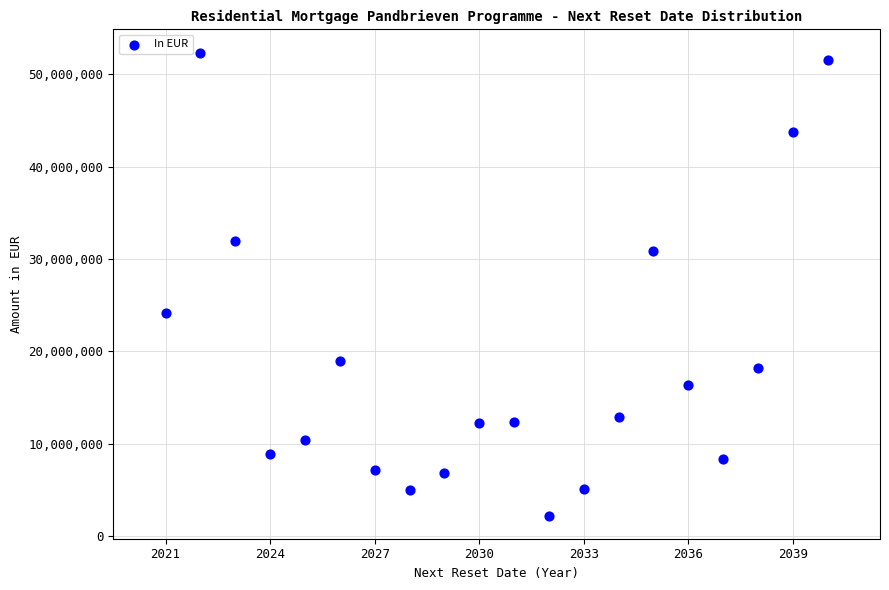

What is the range of X values (max minus min)?

19.0